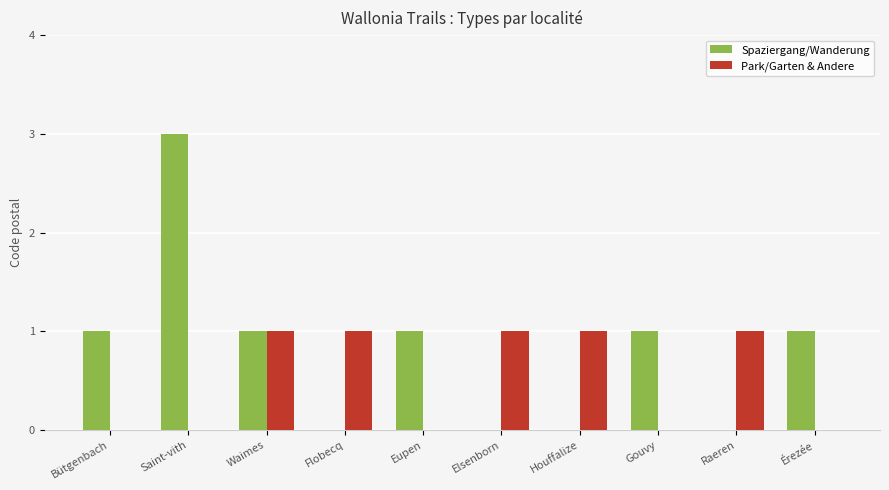

Which series has the widest spread of values?

Spaziergang/Wanderung